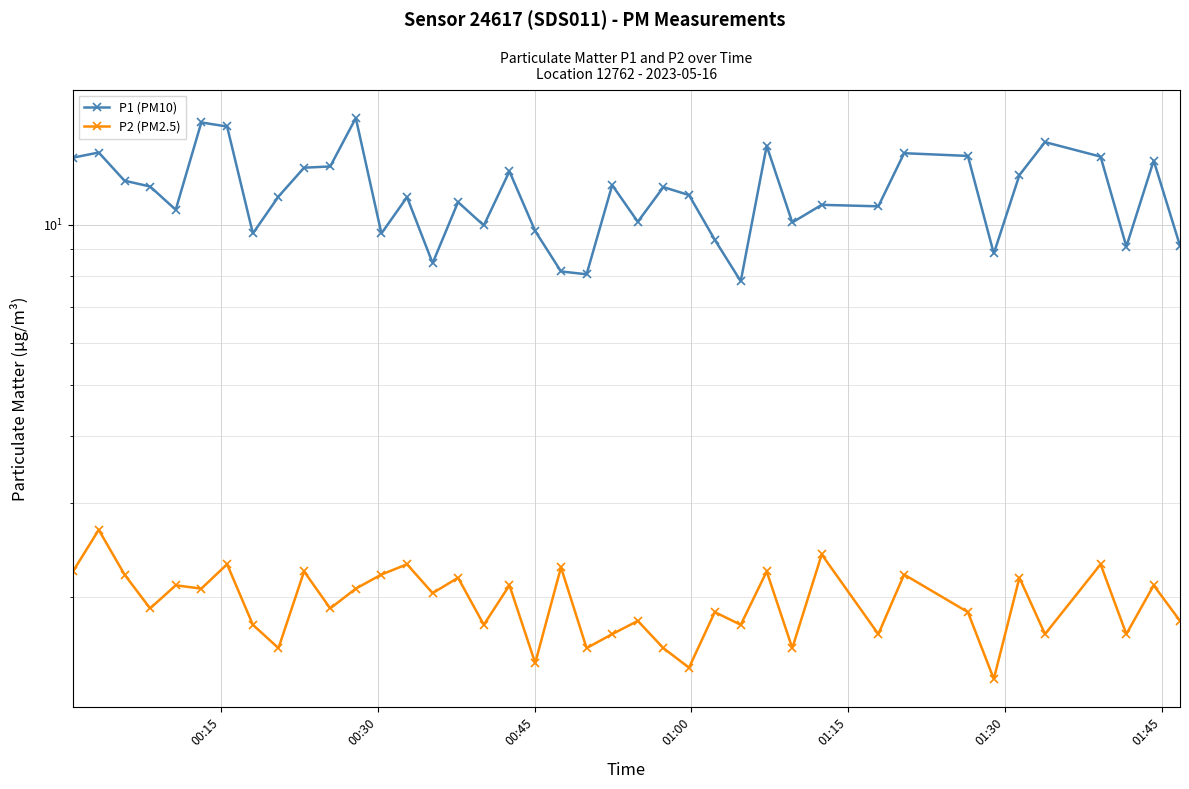

True or false: P2 (PM2.5) and P1 (PM10) intersect in this chart.

False